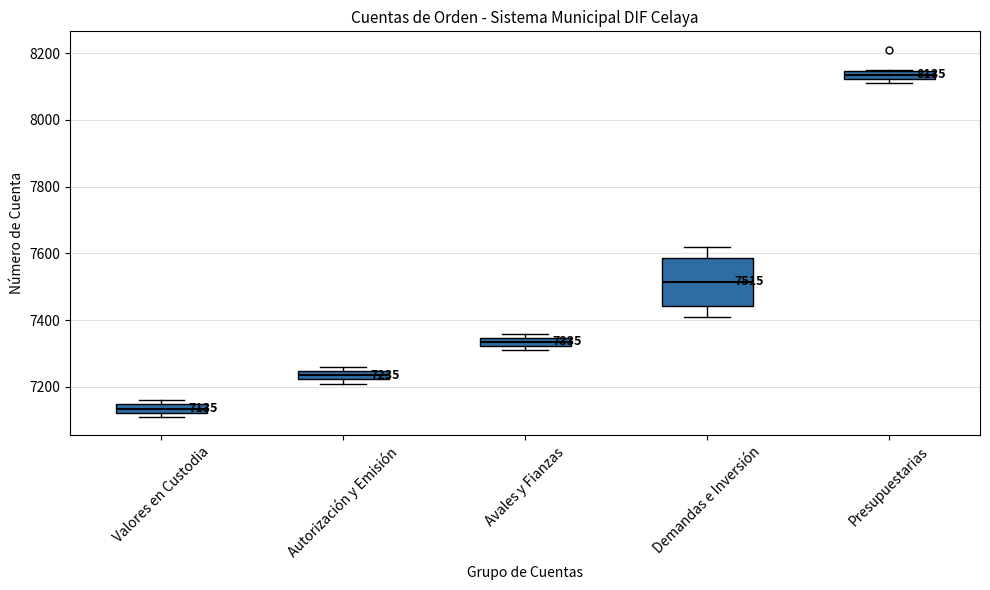

Which box's median line is the lowest?

Valores en Custodia